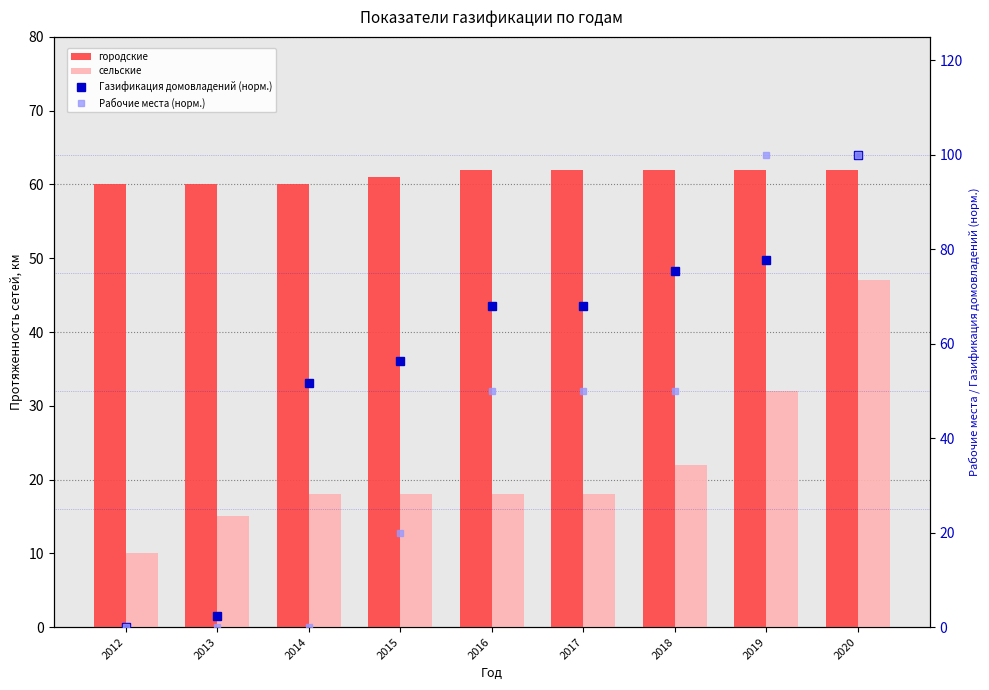

Between 2020 and 2018, which is larger?

2020